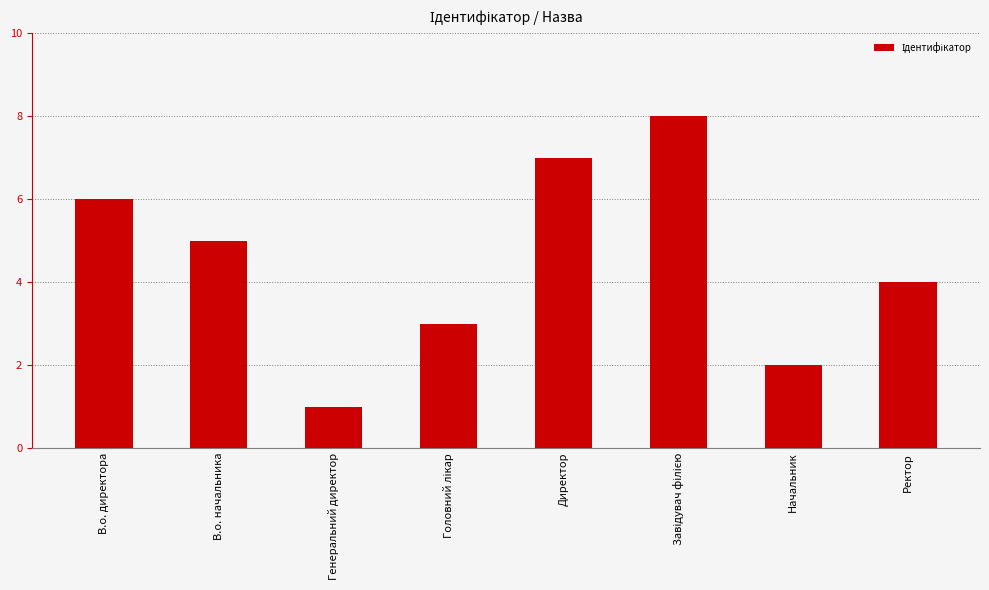

Which has a higher value, Генеральний директор or Директор?

Директор